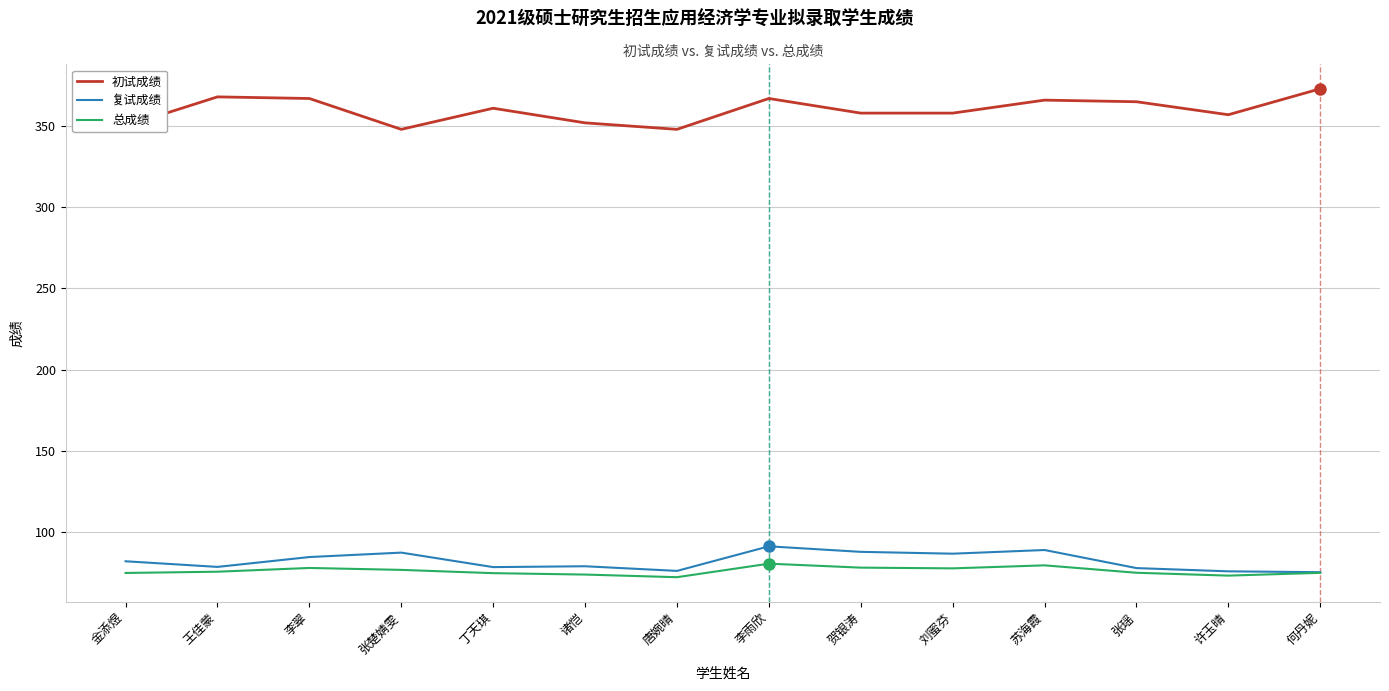

What is the difference between the highest and lowest values at 刘蜜芬?

280.4